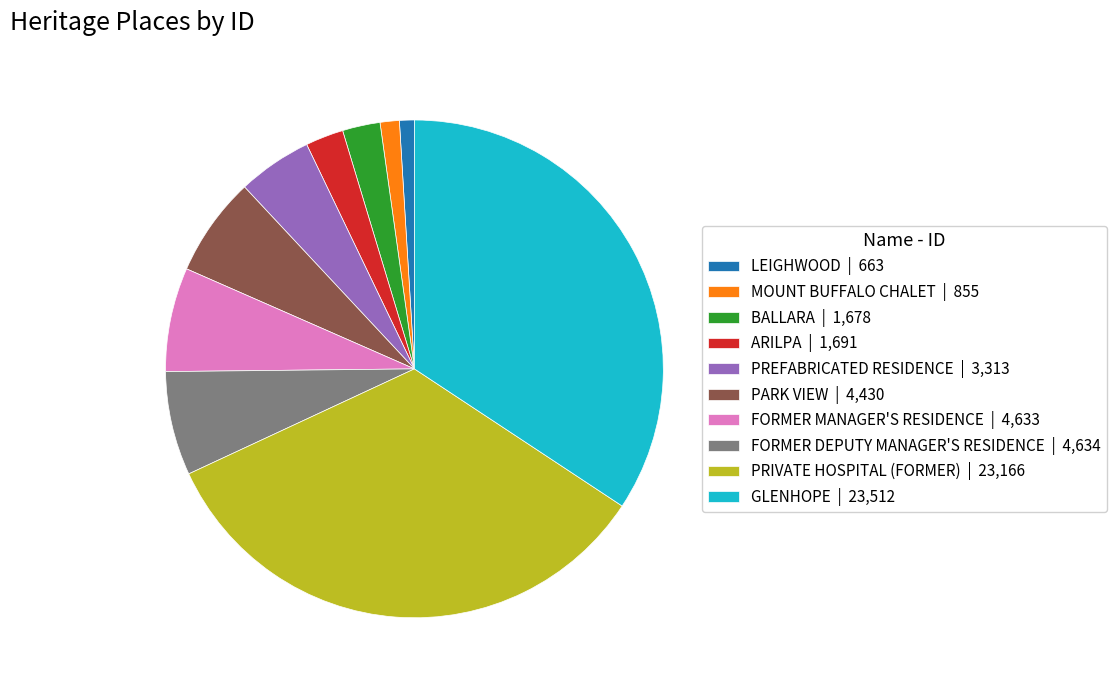

Approximately how many times larger is the value at GLENHOPE | 23,512 compared to FORMER DEPUTY MANAGER'S RESIDENCE | 4,634?

5.1